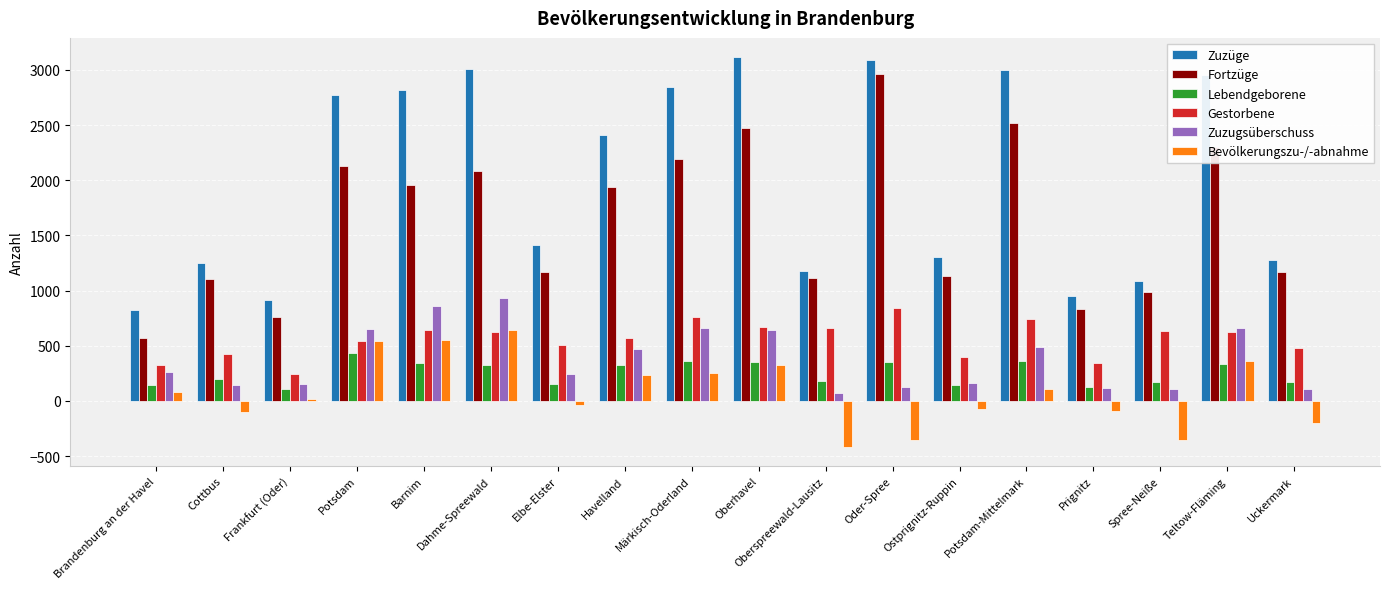

Where is Zuzüge nearest to the value 1970?

Havelland